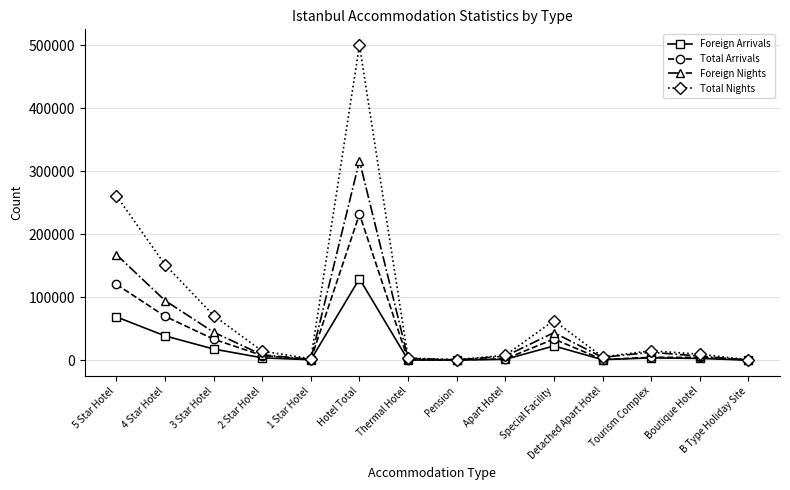

True or false: Foreign Arrivals has more than 2 interior local peaks.

True